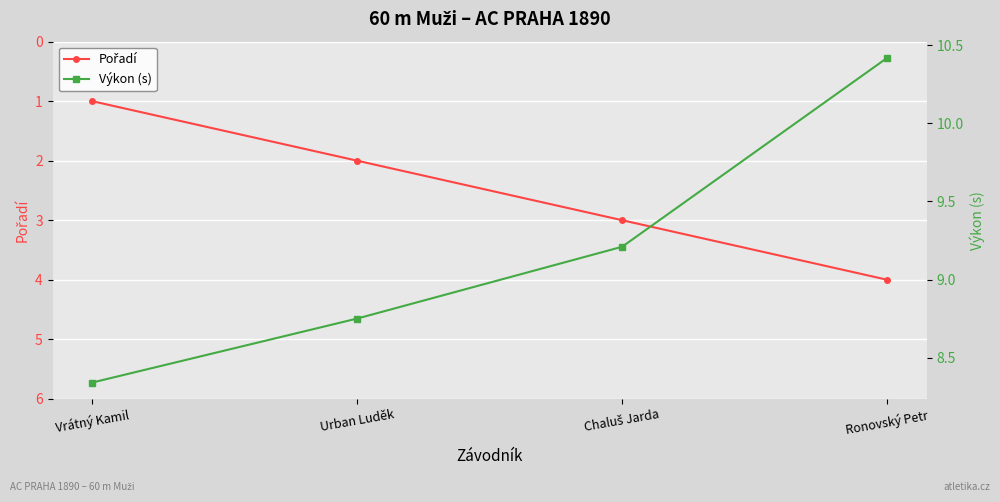

Reading left to right, transcribe all the data shown in this chart.

Pořadí: Vrátný Kamil=1.0	Urban Luděk=2.0	Chaluš Jarda=3.0	Ronovský Petr=4.0
Výkon (s): Vrátný Kamil=8.3	Urban Luděk=8.8	Chaluš Jarda=9.2	Ronovský Petr=10.4